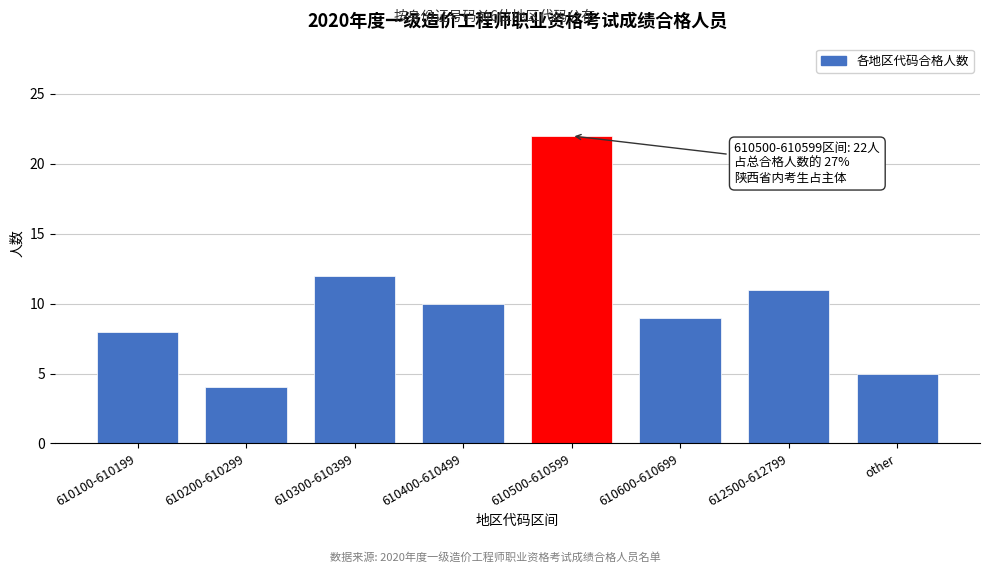

Reading left to right, list all the values displayed in this chart.

610100-610199=8	610200-610299=4	610300-610399=12	610400-610499=10	610500-610599=22	610600-610699=9	612500-612799=11	other=5